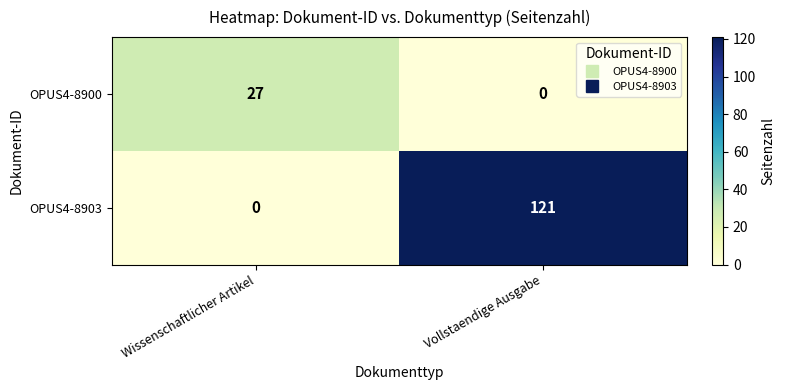

At which category is the sum across all series the highest?

Vollstaendige Ausgabe